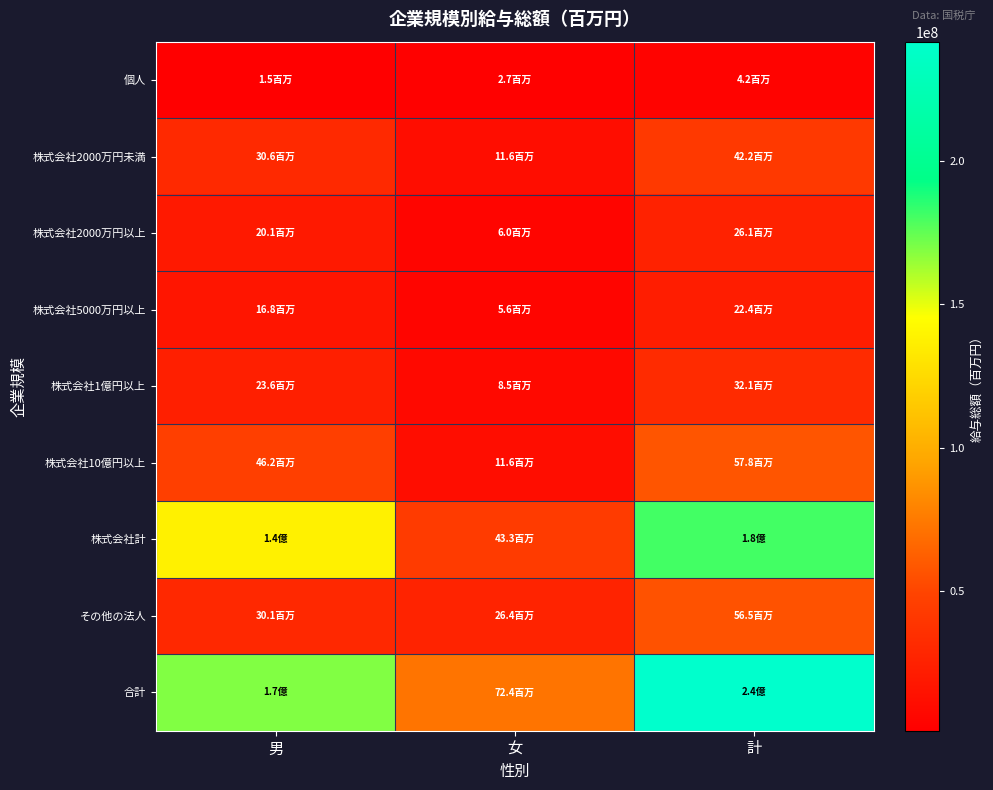

Count the number of data series in this chart.

9